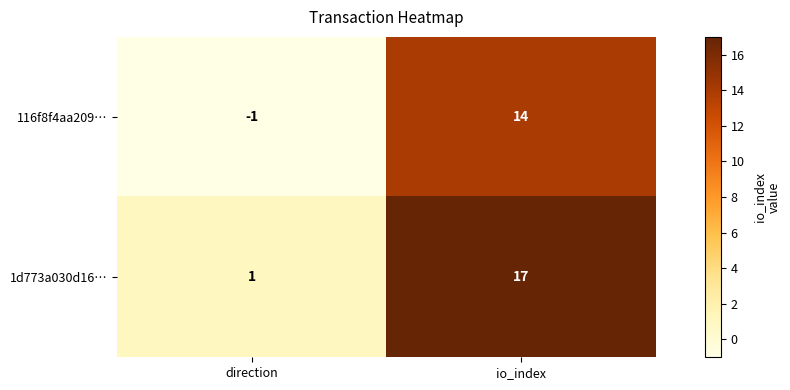

Reading left to right, what are all the values shown in this chart?

116f8f4aa209…: -1	14
1d773a030d16…: 1	17